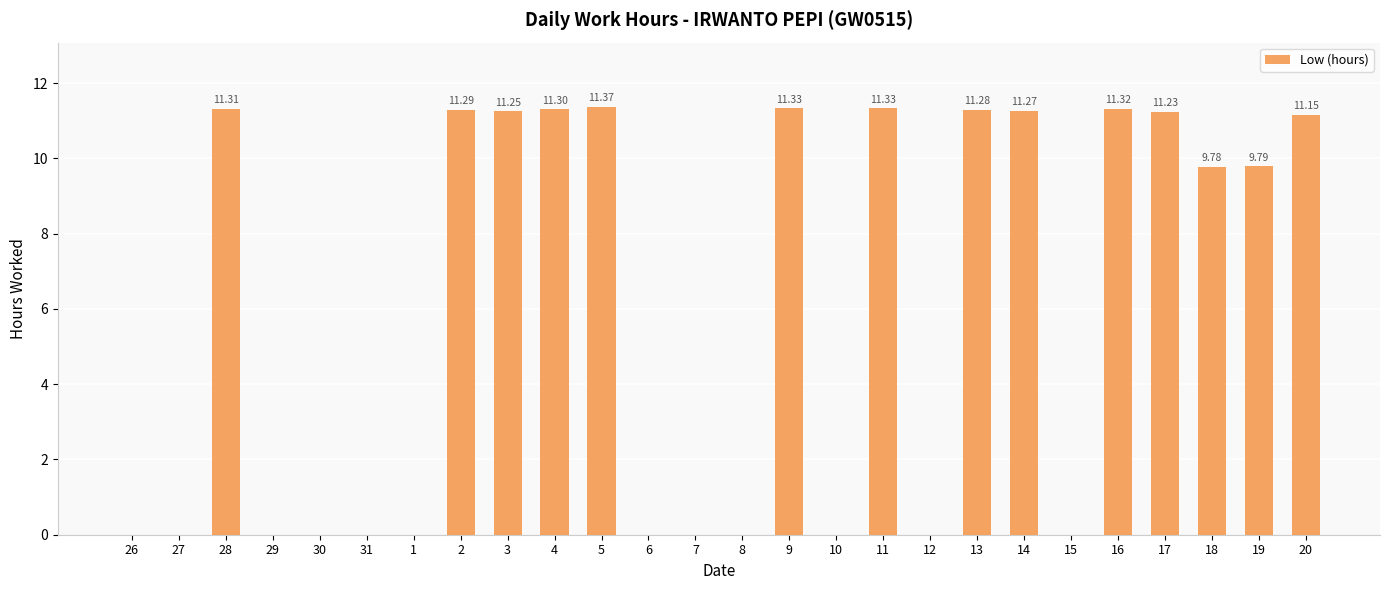

Which has a higher value, 12 or 18?

18